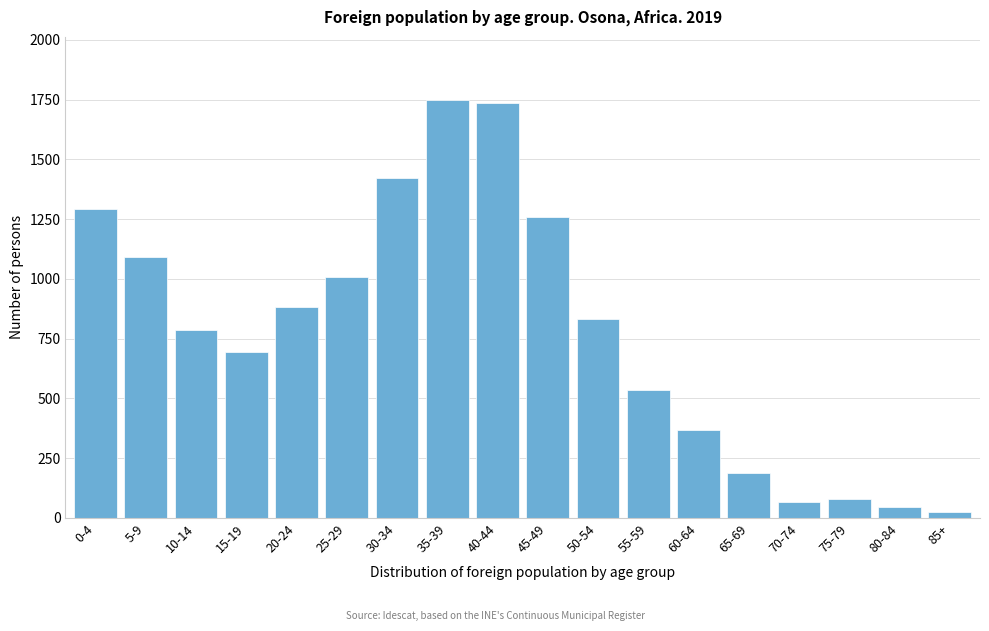

Reading right to left, extract all data points from this chart.

85+=24	80-84=45	75-79=79	70-74=67	65-69=186	60-64=368	55-59=536	50-54=833	45-49=1257	40-44=1736	35-39=1750	30-34=1422	25-29=1006	20-24=883	15-19=694	10-14=785	5-9=1090	0-4=1293